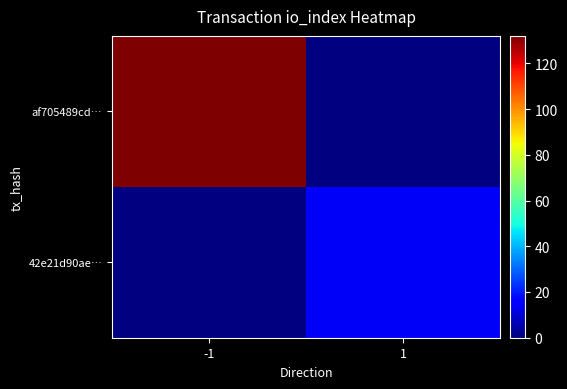

At how many categories does at least one series exceed 110?

1